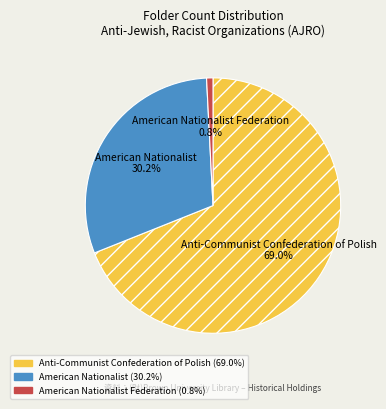

Does any single category account for the majority?

Yes